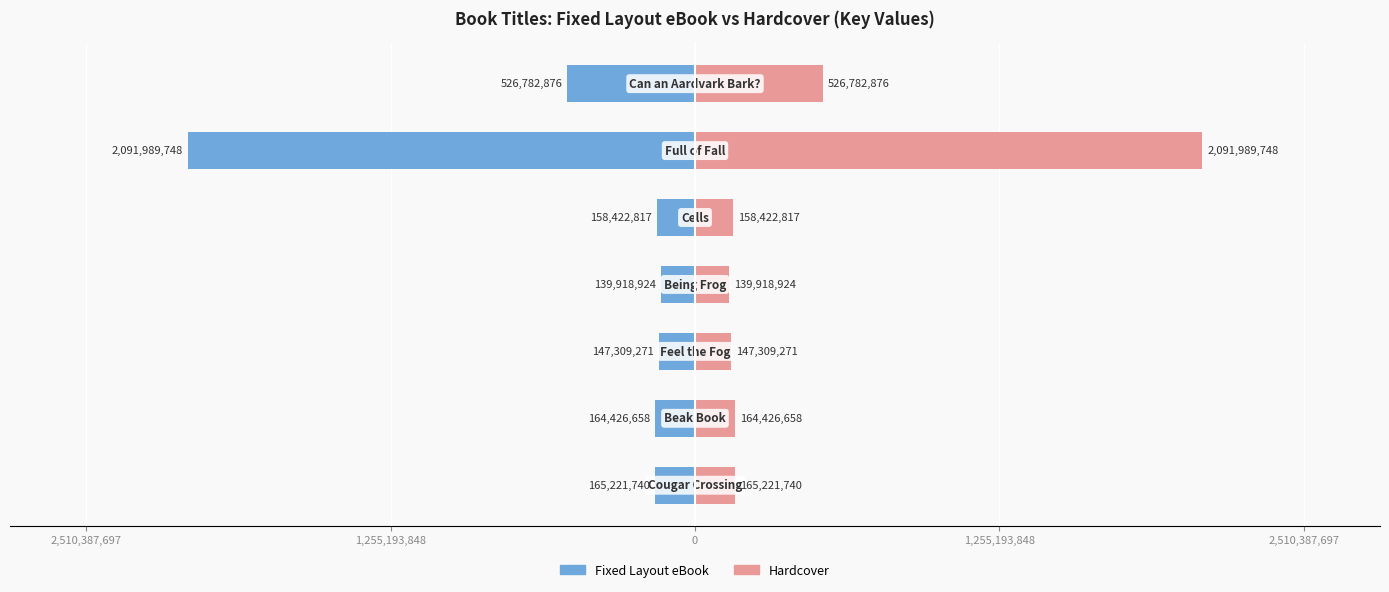

Which series has the largest range (max minus min)?

Fixed Layout eBook